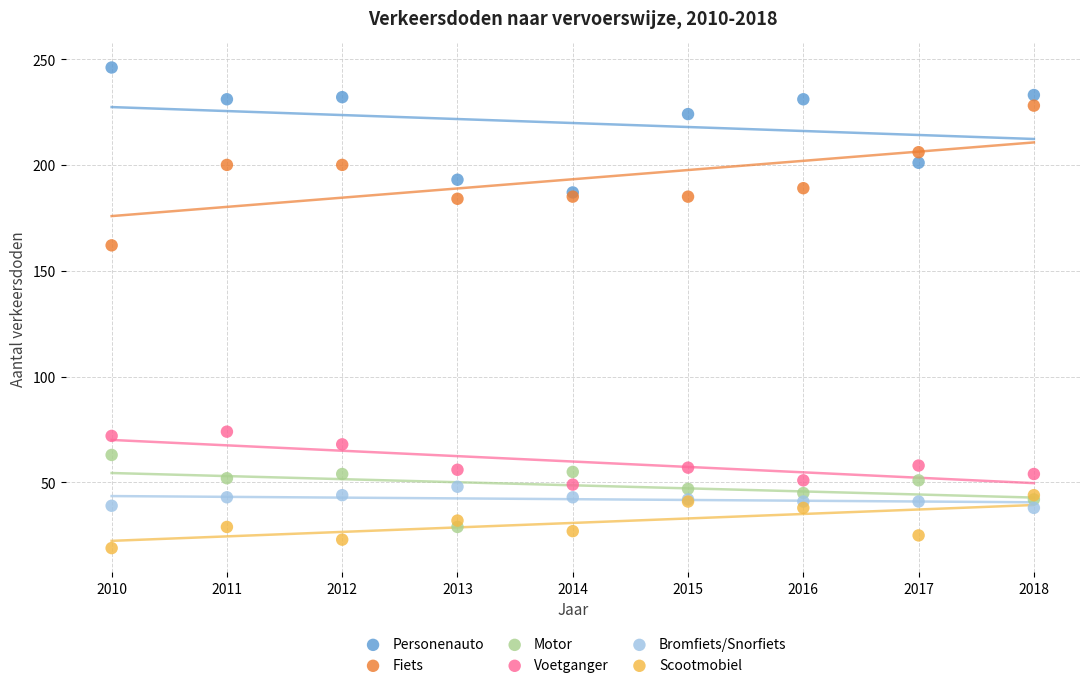

Across all series, what Y value is closest to 132?

162